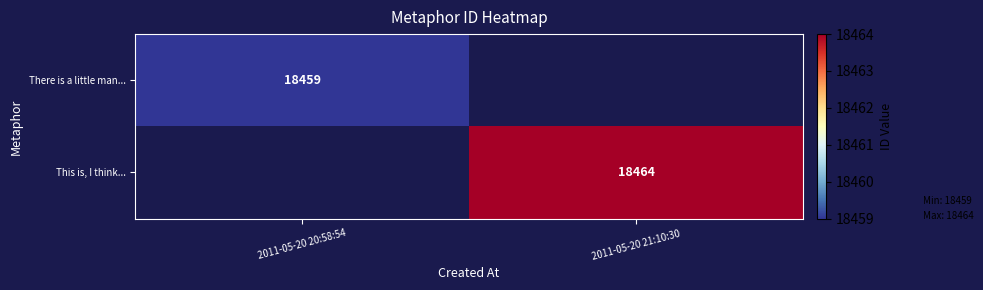

Is it true that There is a little man... equals 26079.2 at 2011-05-20 20:58:54?

False